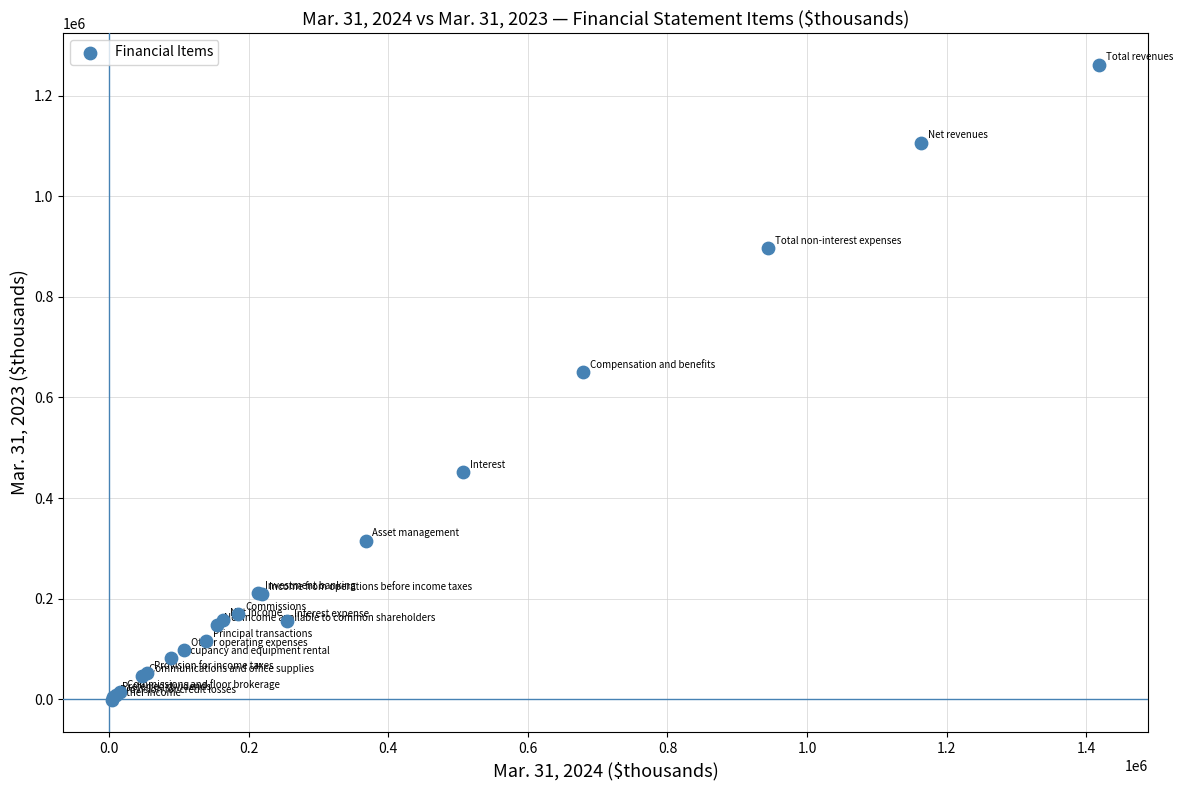

What Y value in the scatter plot is closest to 629749?

651190